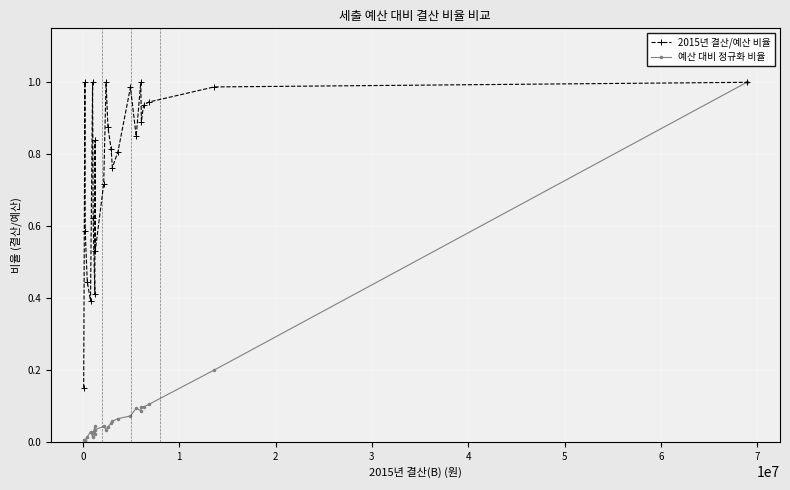

Which series has the widest spread of values?

예산 대비 정규화 비율